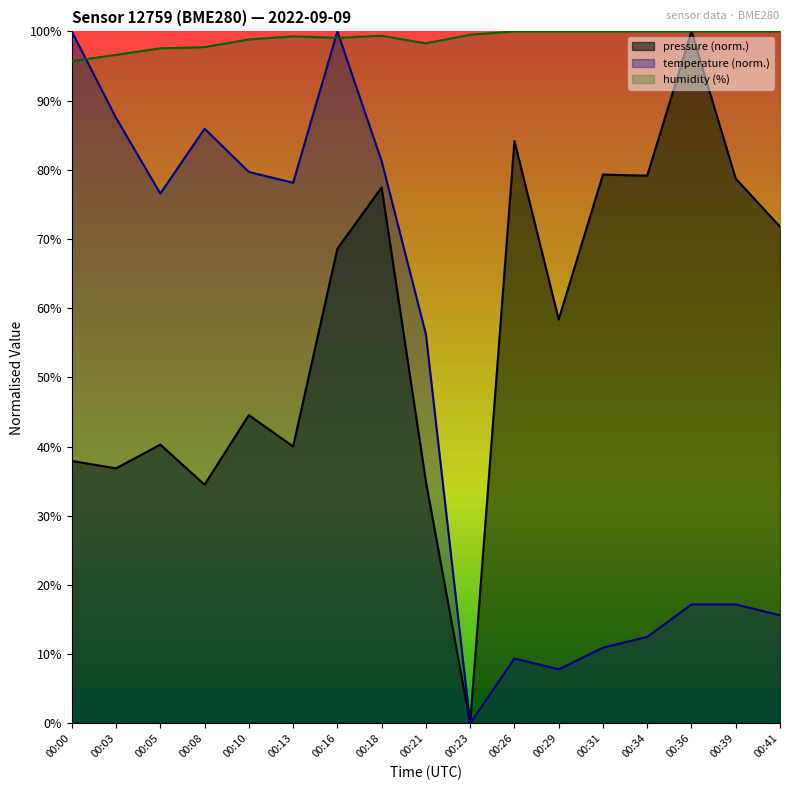

Which series has the largest range (max minus min)?

pressure